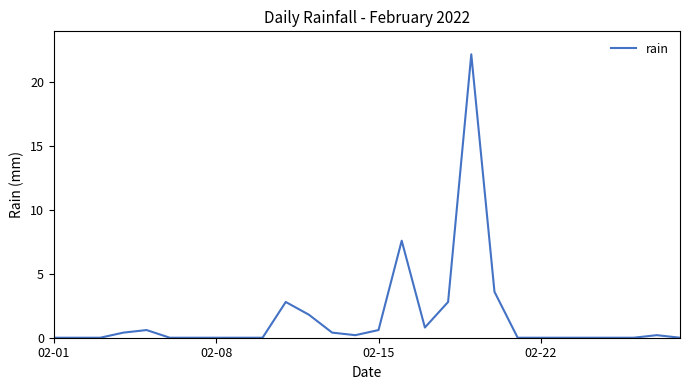

How many lines are shown in the chart?

1